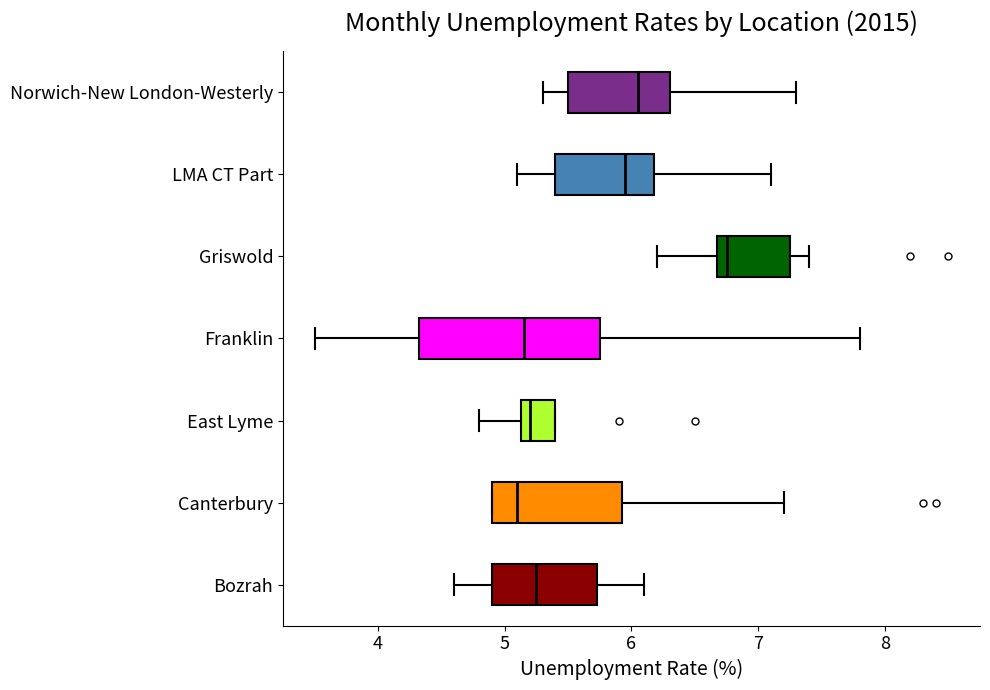

Which box is the widest, from its left edge to its right edge?

Franklin